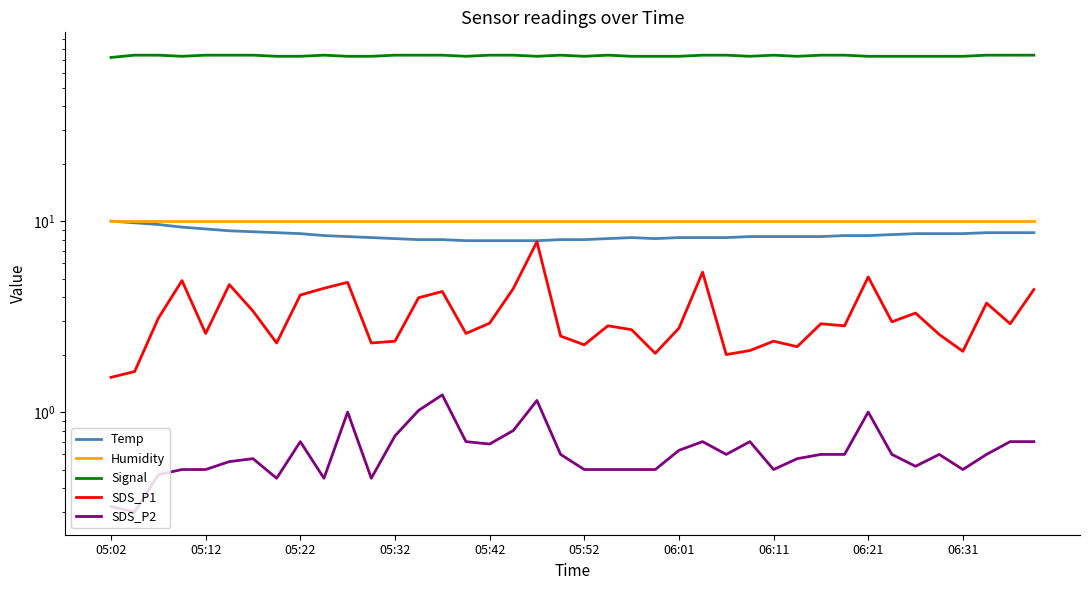

What is the average value of the SDS_P1 series?

3.2